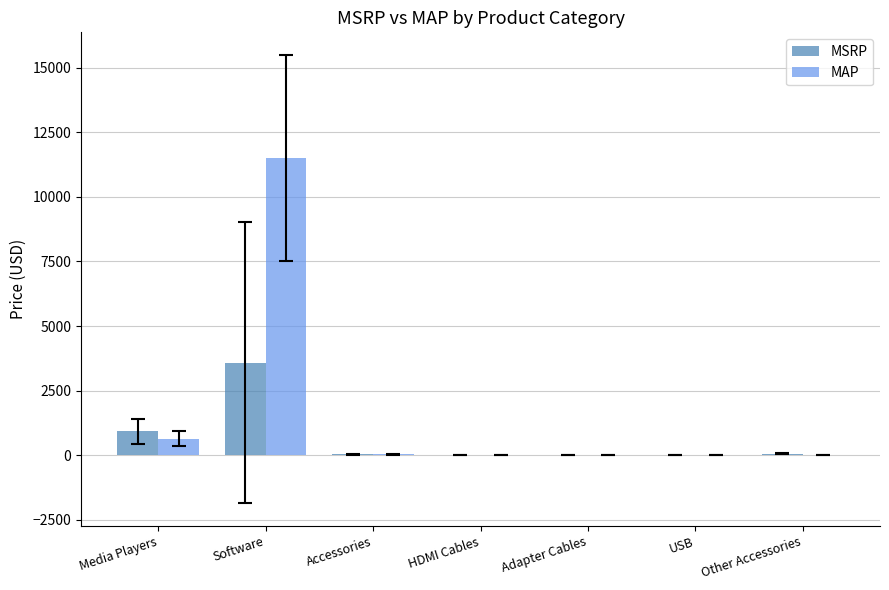

Which series changed the most between Media Players and USB?

MSRP